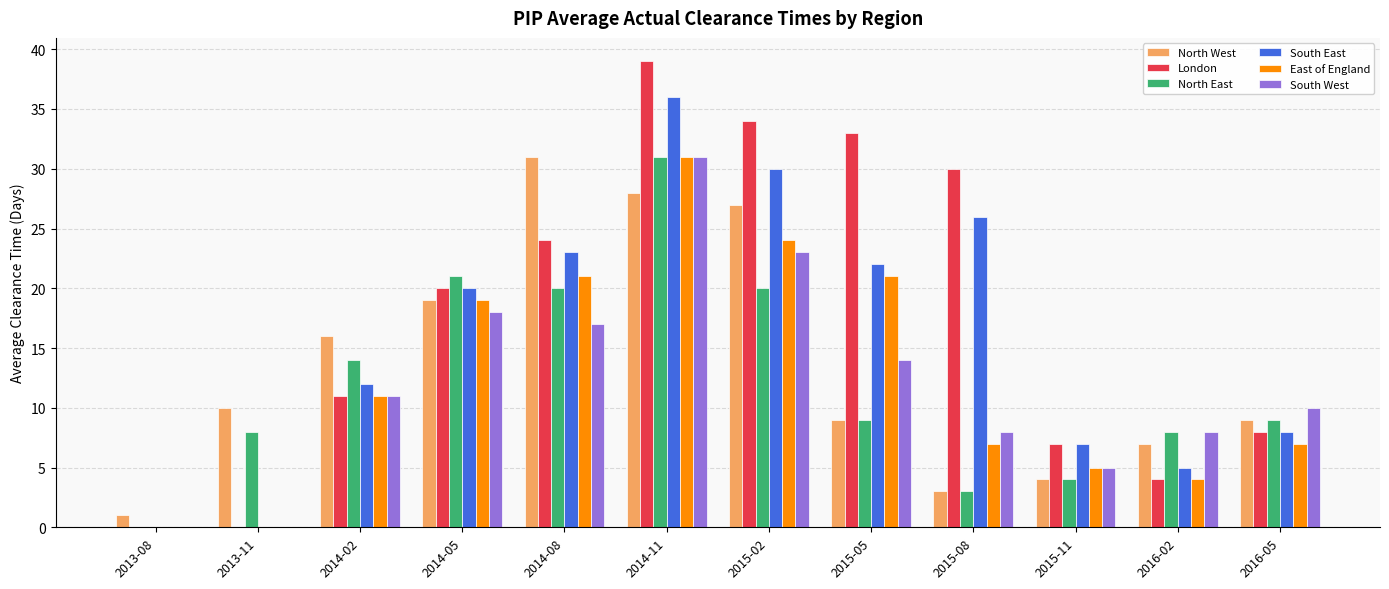

What are all the series names shown in the legend?

North West, London, North East, South East, East of England, South West